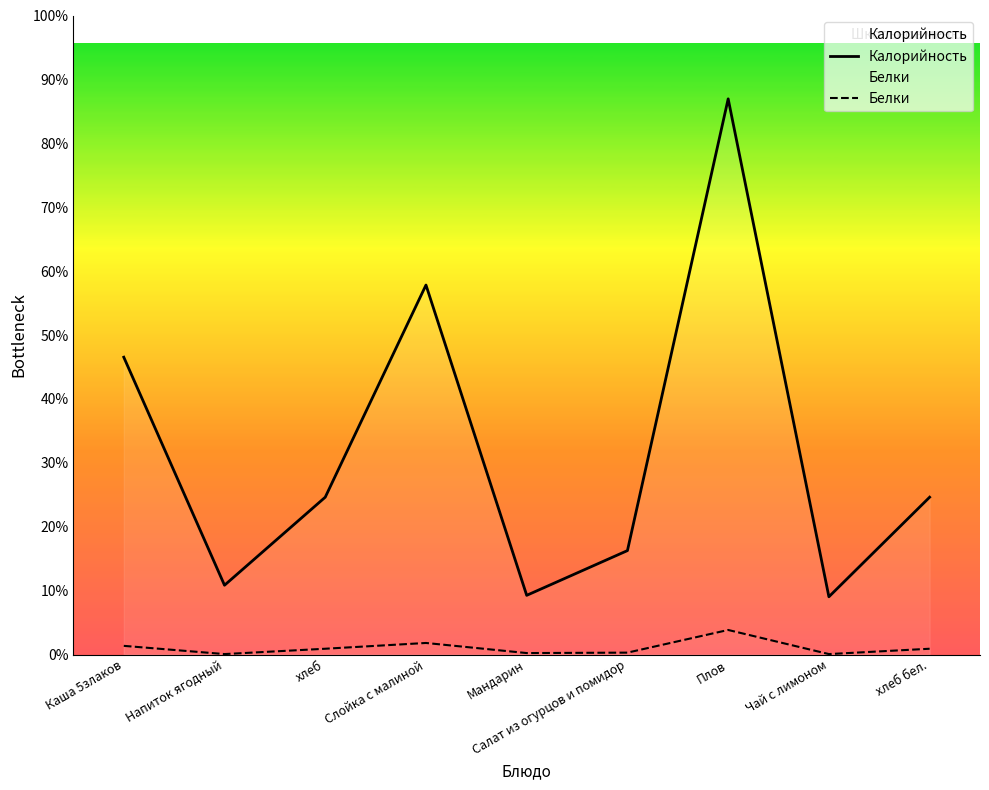

Reading left to right, what are all the values shown in this chart?

Калорийность: Каша 5злаков=206.0	Напиток ягодный=48.0	хлеб=109.0	Слойка с малиной=256.0	Мандарин=41.0	Салат из огурцов и помидор=72.0	Плов=385.0	Чай с лимоном=40.0	хлеб бел.=109.0
Белки: Каша 5злаков=6.0	Напиток ягодный=0.3	хлеб=4.0	Слойка с малиной=8.0	Мандарин=1.0	Салат из огурцов и помидор=1.3	Плов=17.0	Чай с лимоном=0.3	хлеб бел.=4.0